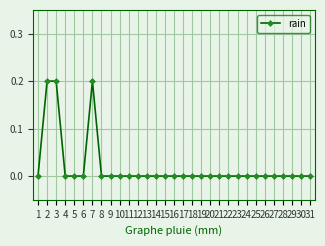

The value at 11 is 0.1. True or false?

False